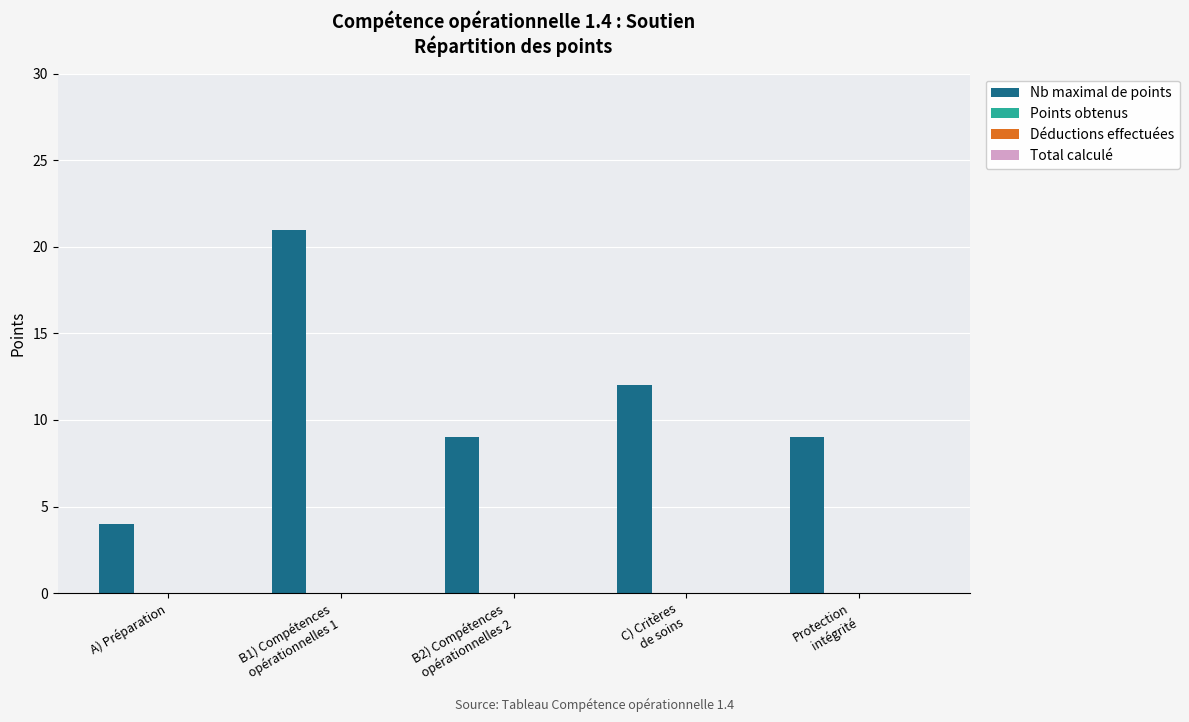

What is the smallest value displayed?

4